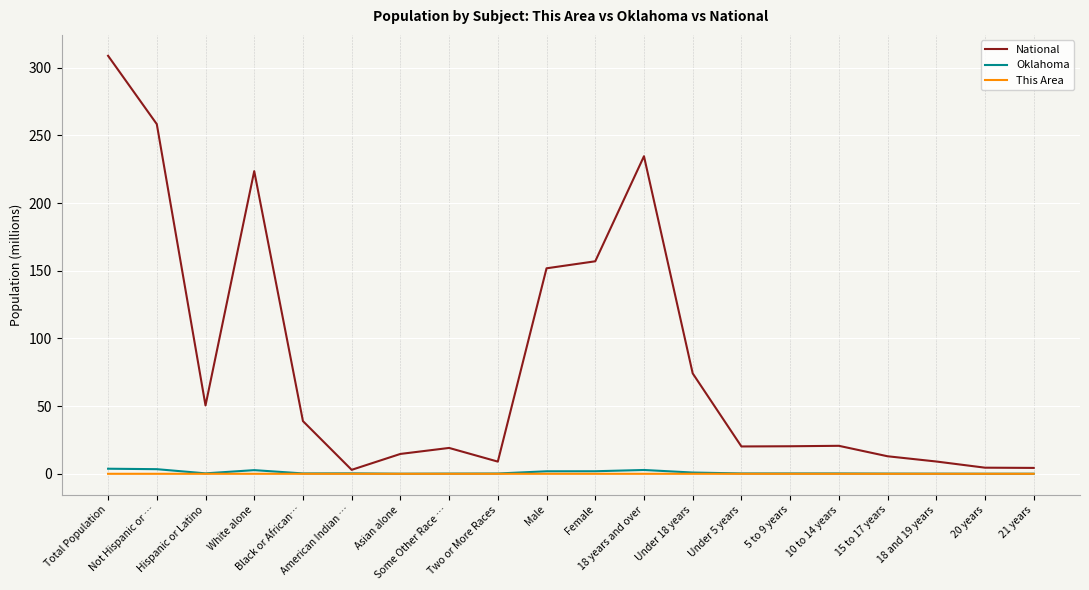

How many lines are shown in the chart?

3